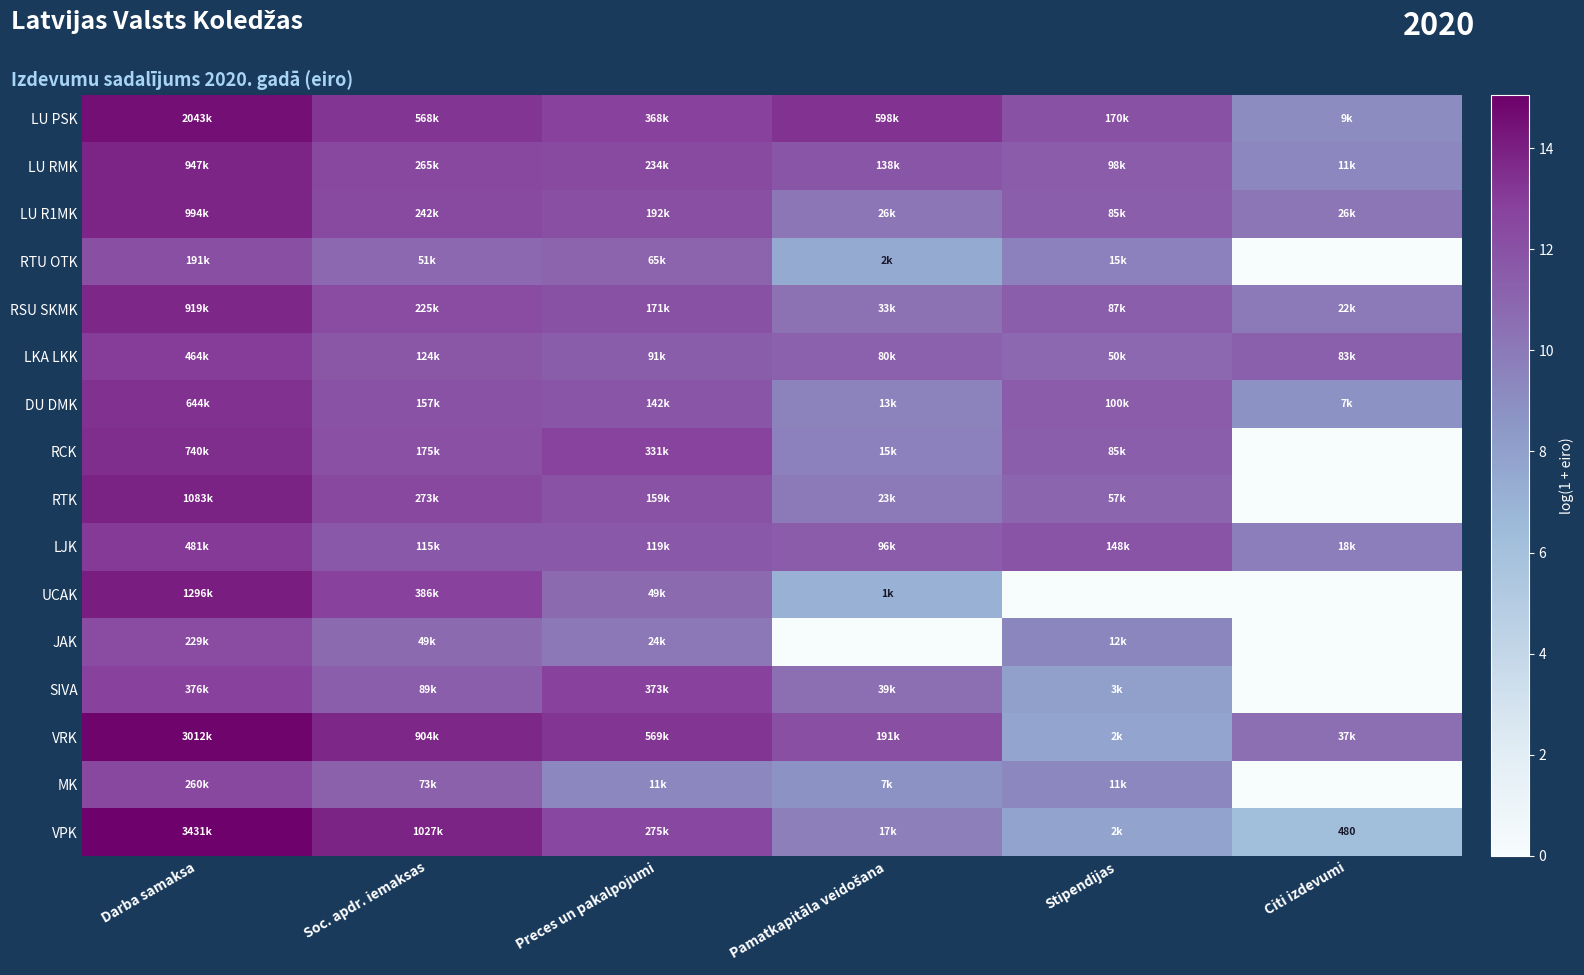

The MK series shows 11.2 at Soc. apdr. iemaksas. True or false?

True